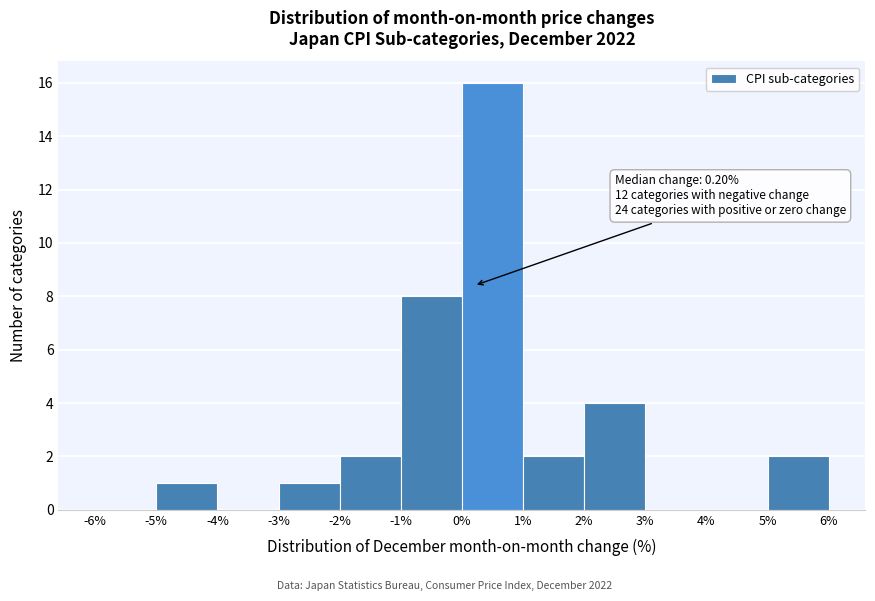

Which range on the x-axis has the tallest bar?

0% to 1%